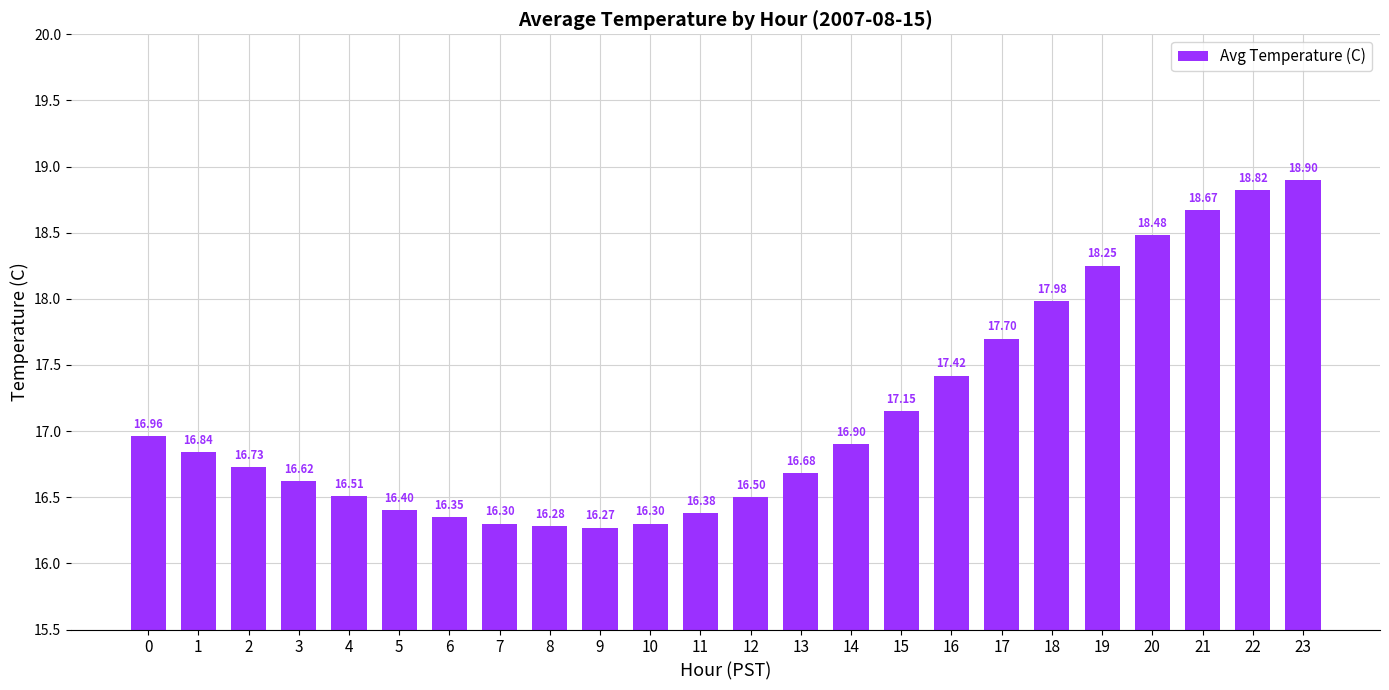

What is the difference between the second highest and second lowest values?

2.5